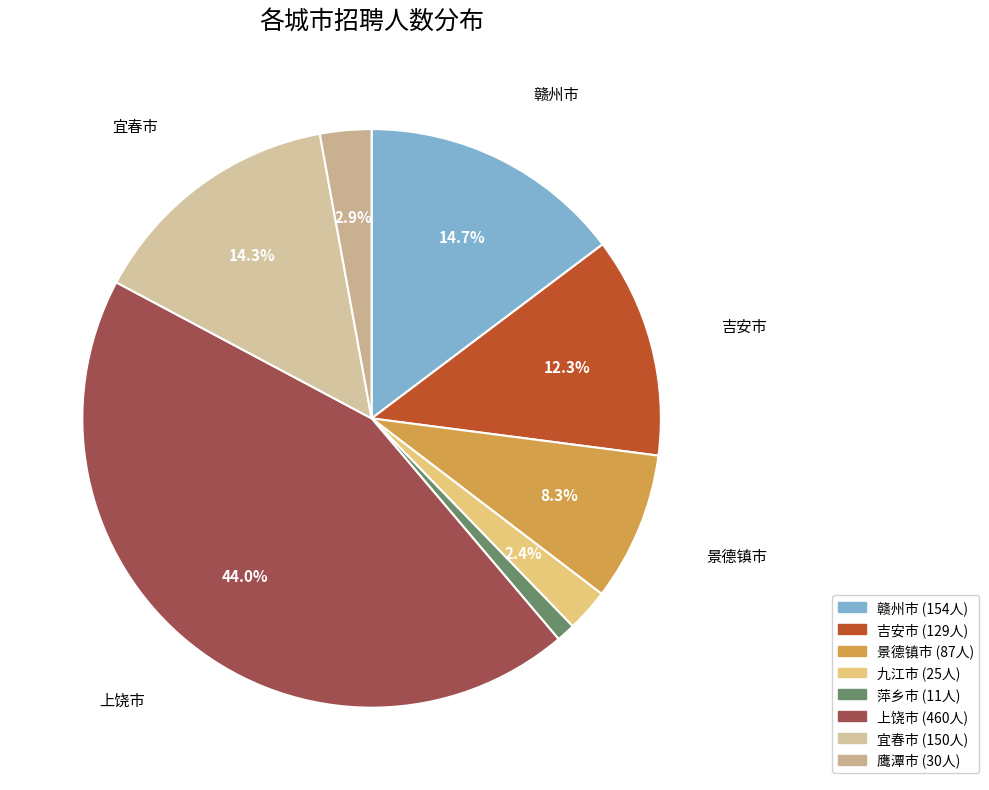

How many slices are in this pie chart?

8